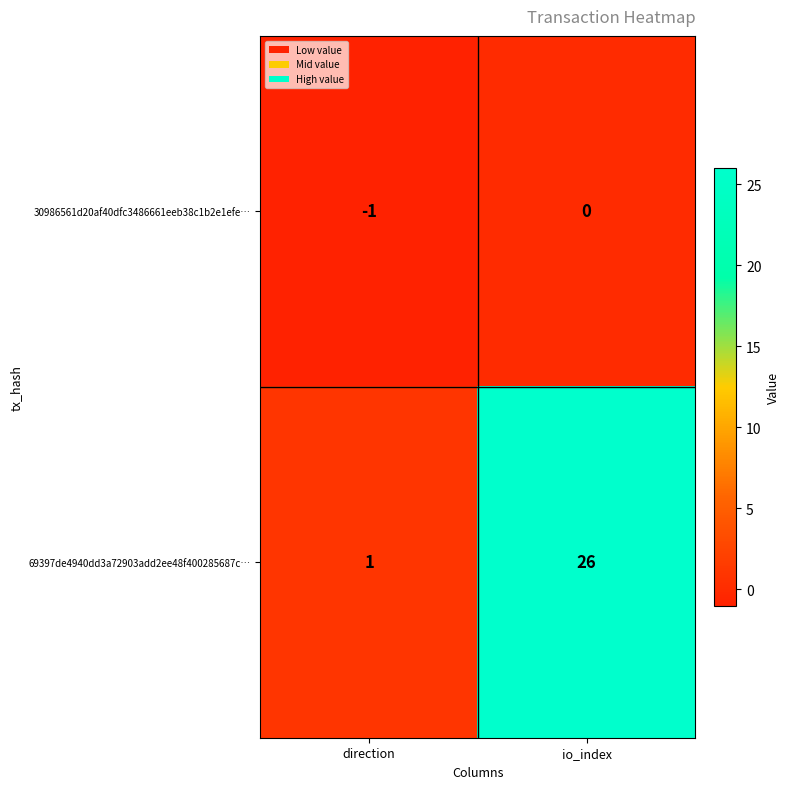

Where is 30986561d20af40dfc3486661eeb38c1b2e1efe… nearest to the value 0?

io_index